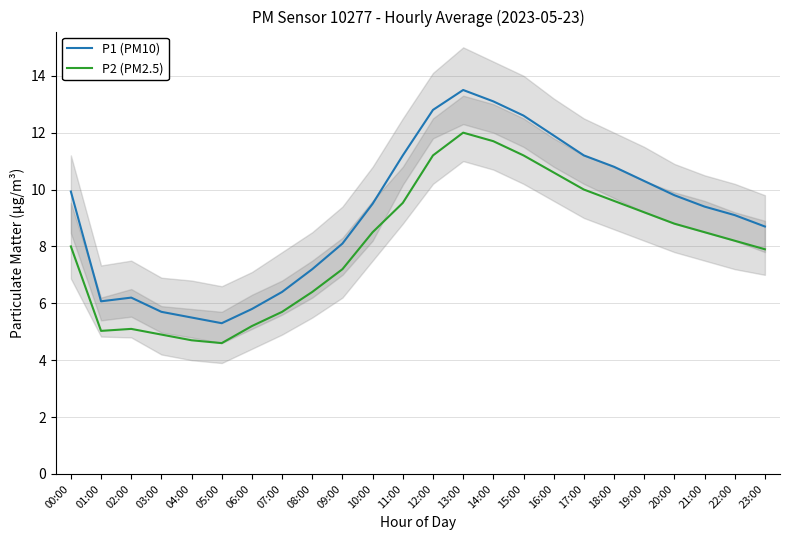

True or false: P1 (PM10) and P2 (PM2.5) intersect in this chart.

False